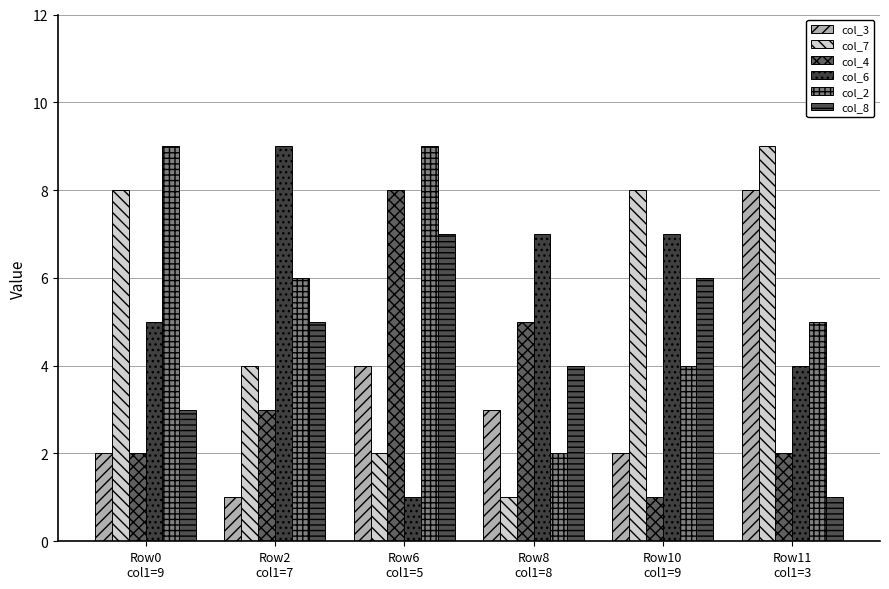

Are the bars grouped side by side (vs. stacked)?

Yes